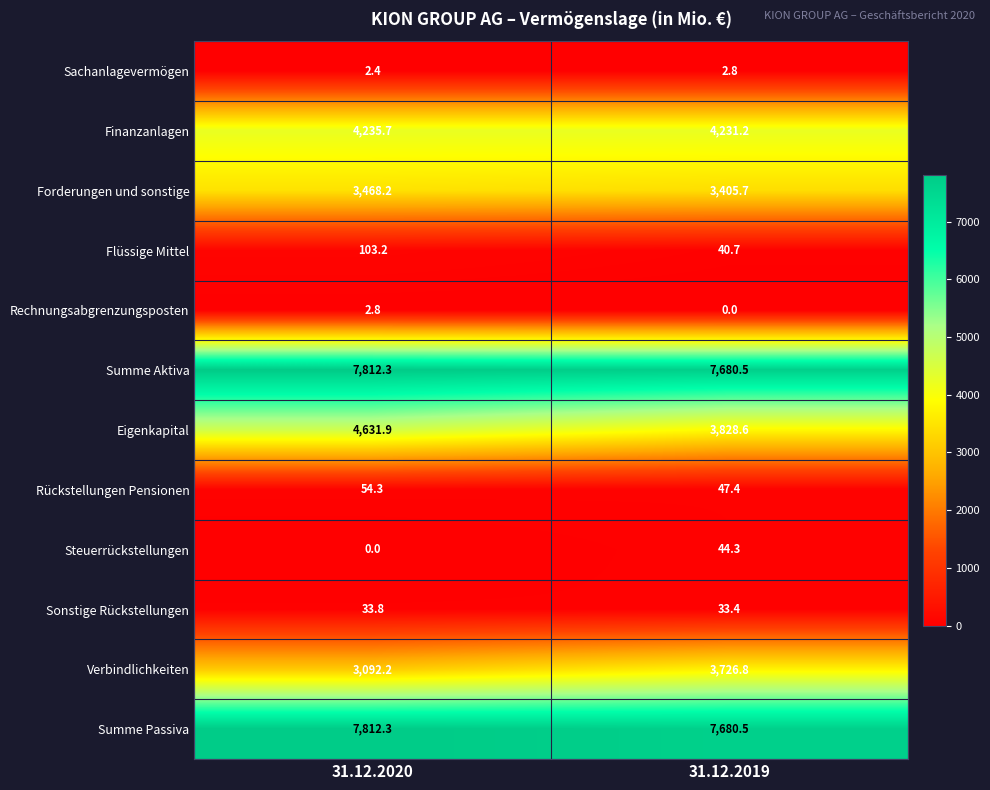

What is the sum of all Flüssige Mittel values?

143.9